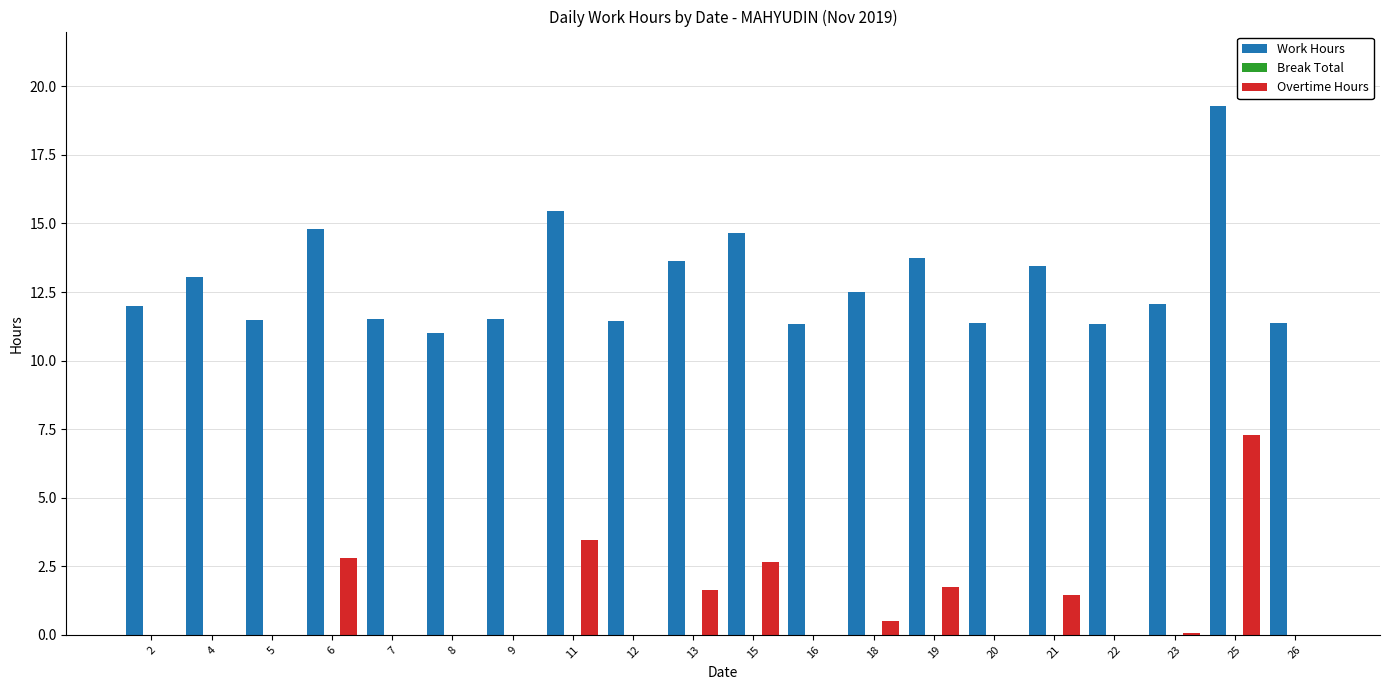

The value of Overtime Hours at 6 is 2.8. True or false?

True